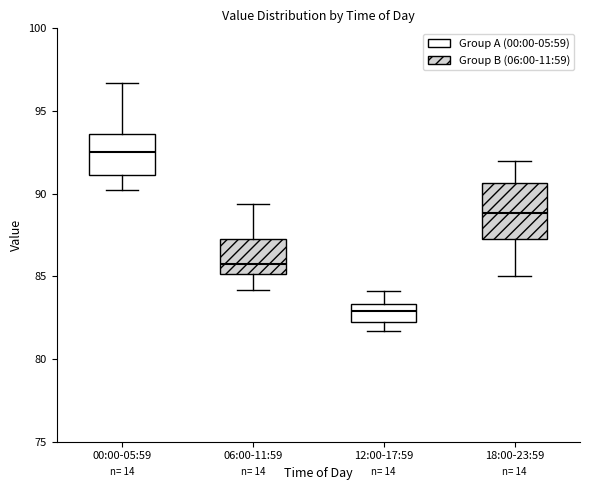

Which box's median line is the highest?

00:00-05:59